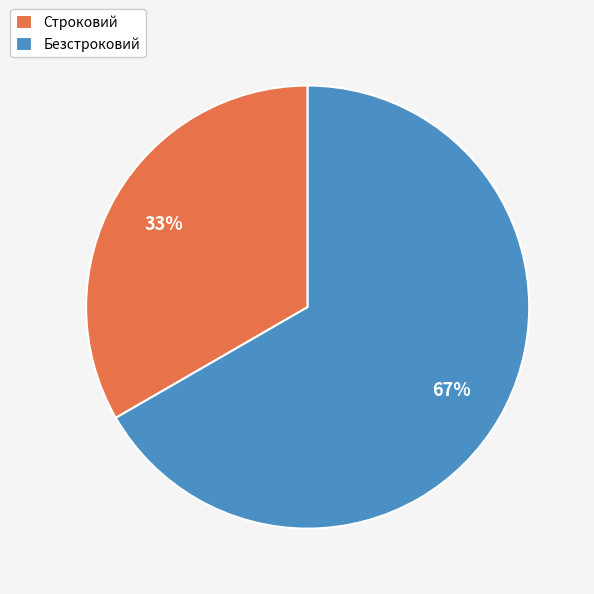

Does Безстроковий represent more than half of the total?

Yes